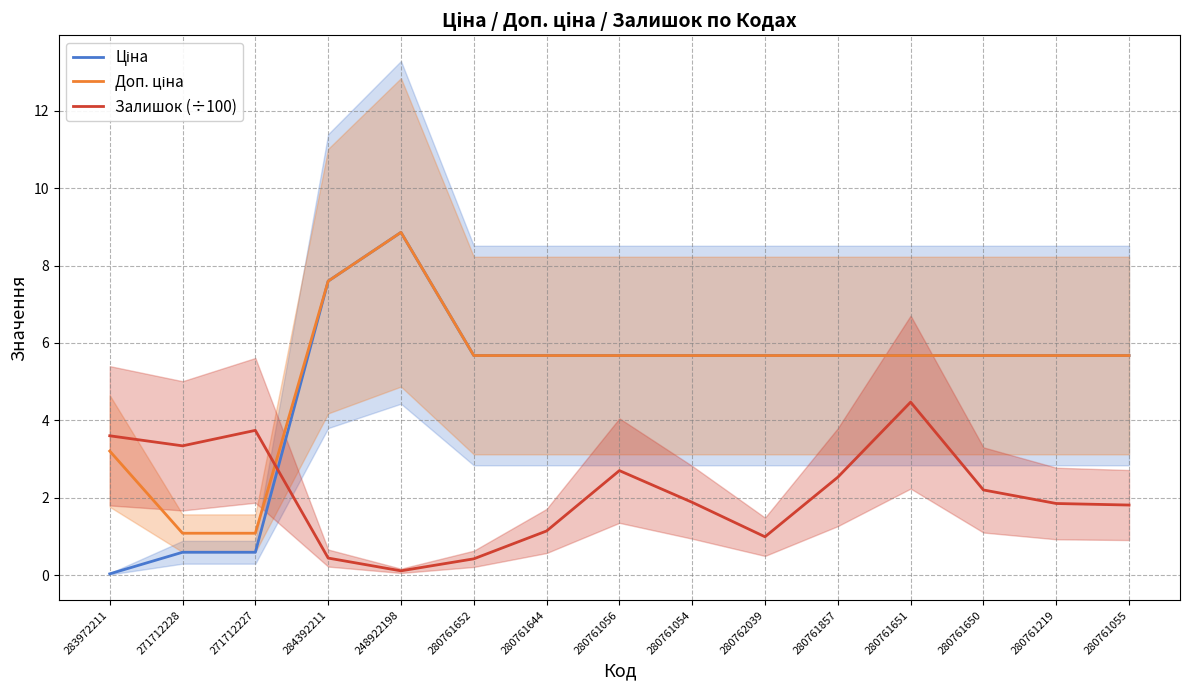

What is the total value across all series at 280761056?

14.0